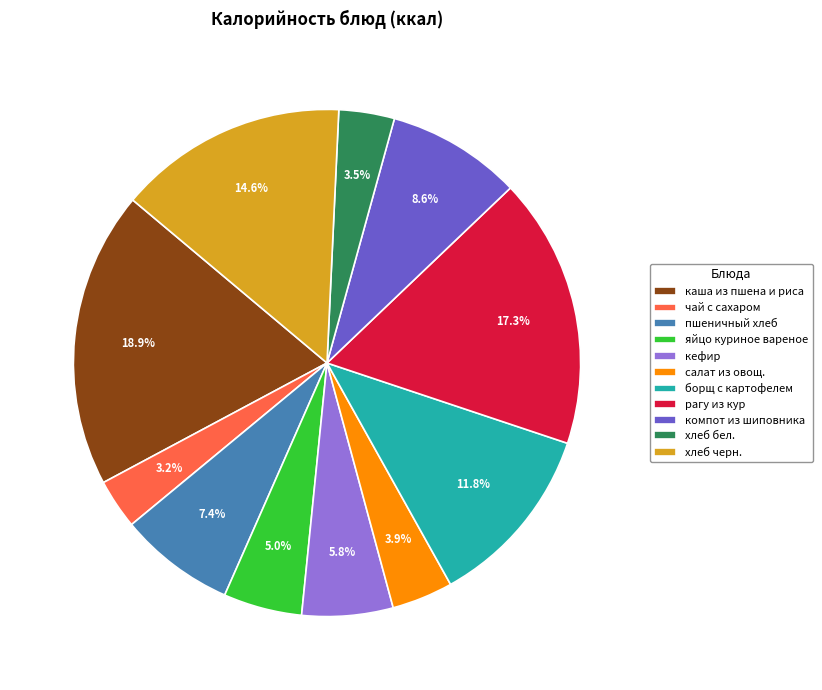

To the nearest percent, what is the difference between the largest and smallest slice percentages?

16%